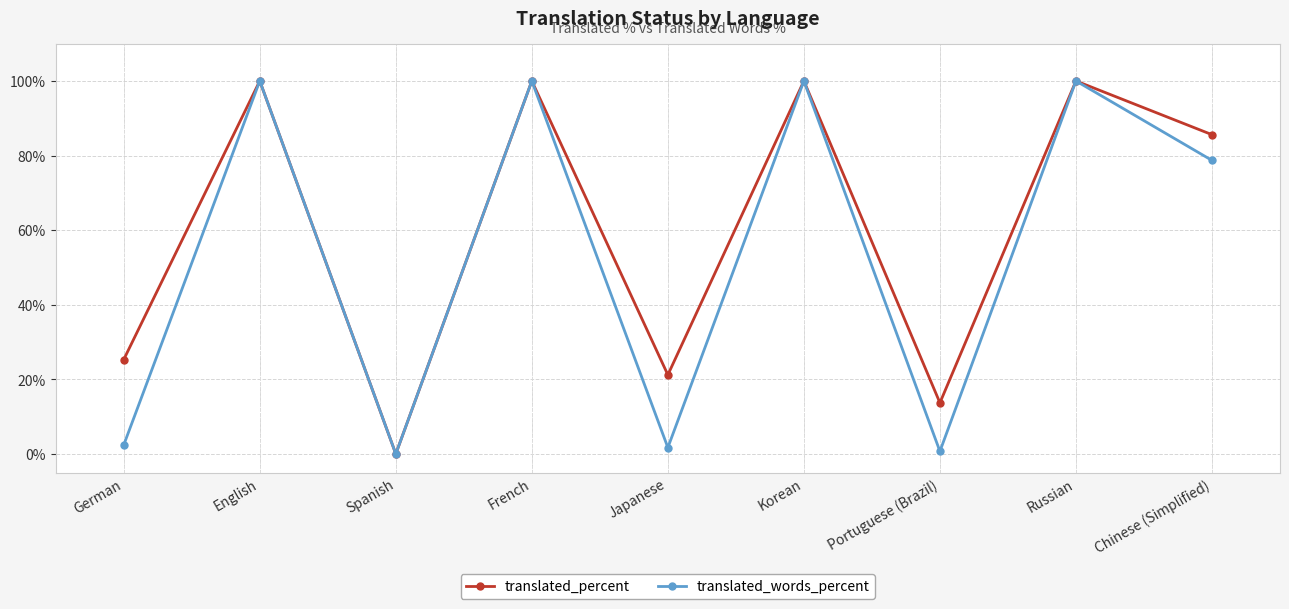

Rank the series by their average value, from highest to lowest.

translated_percent, translated_words_percent